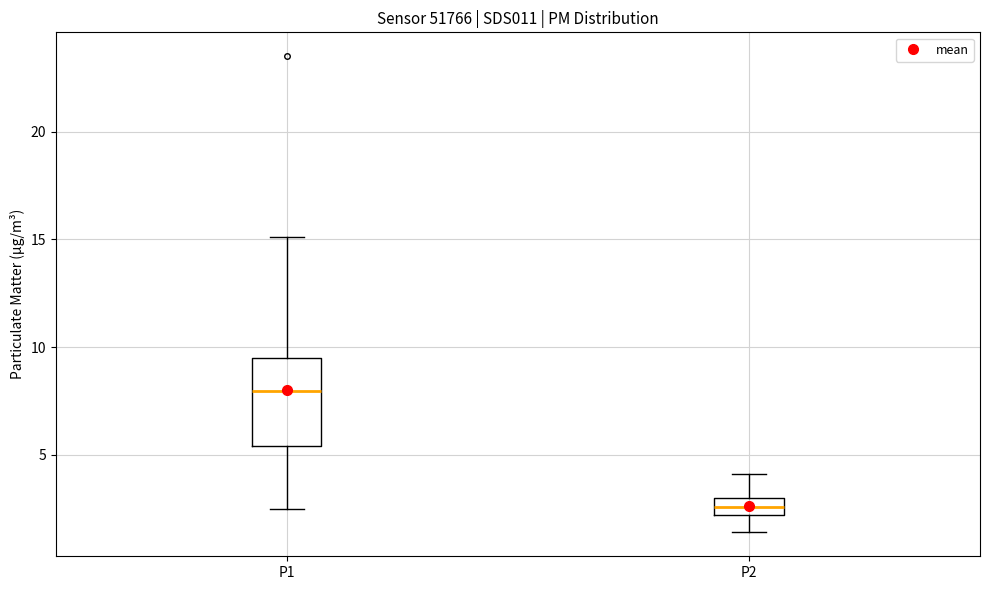

Comparing the boxes themselves (not the whiskers), which one is the tallest?

P1